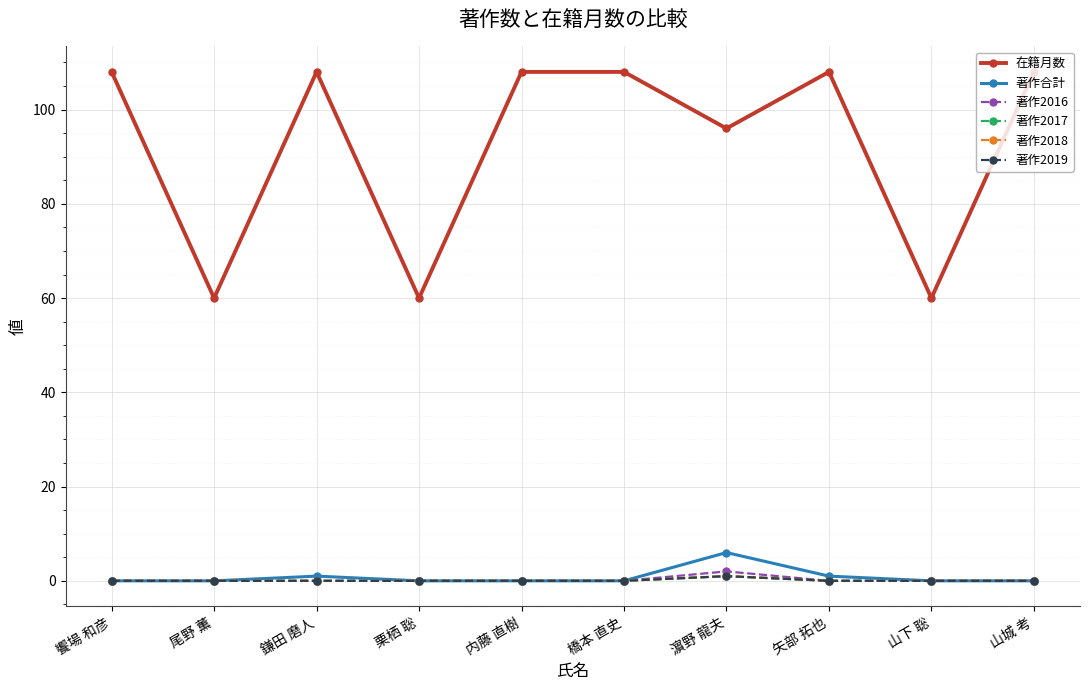

Which has a higher value, 橋本 直史 or 矢部 拓也?

橋本 直史